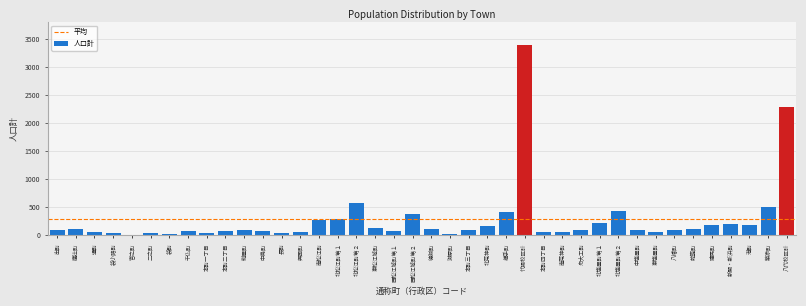

What is the maximum value shown in the chart?

3390